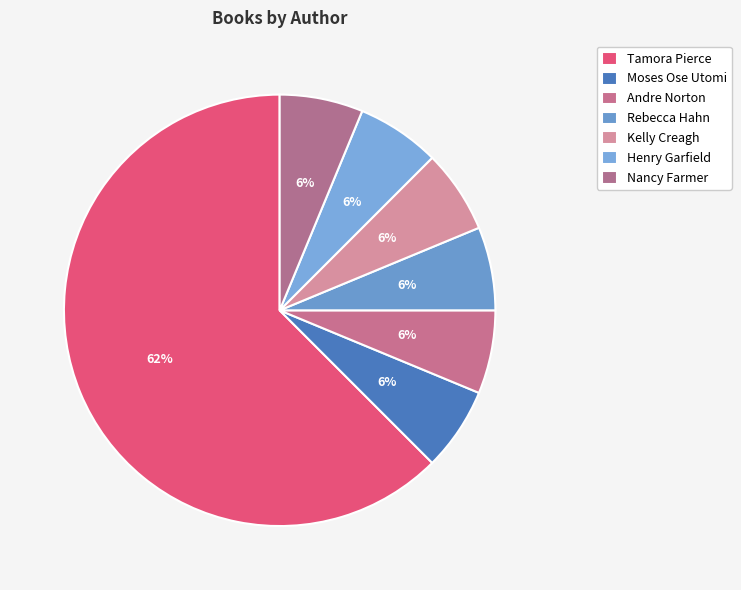

Is Nancy Farmer the majority of the pie?

No